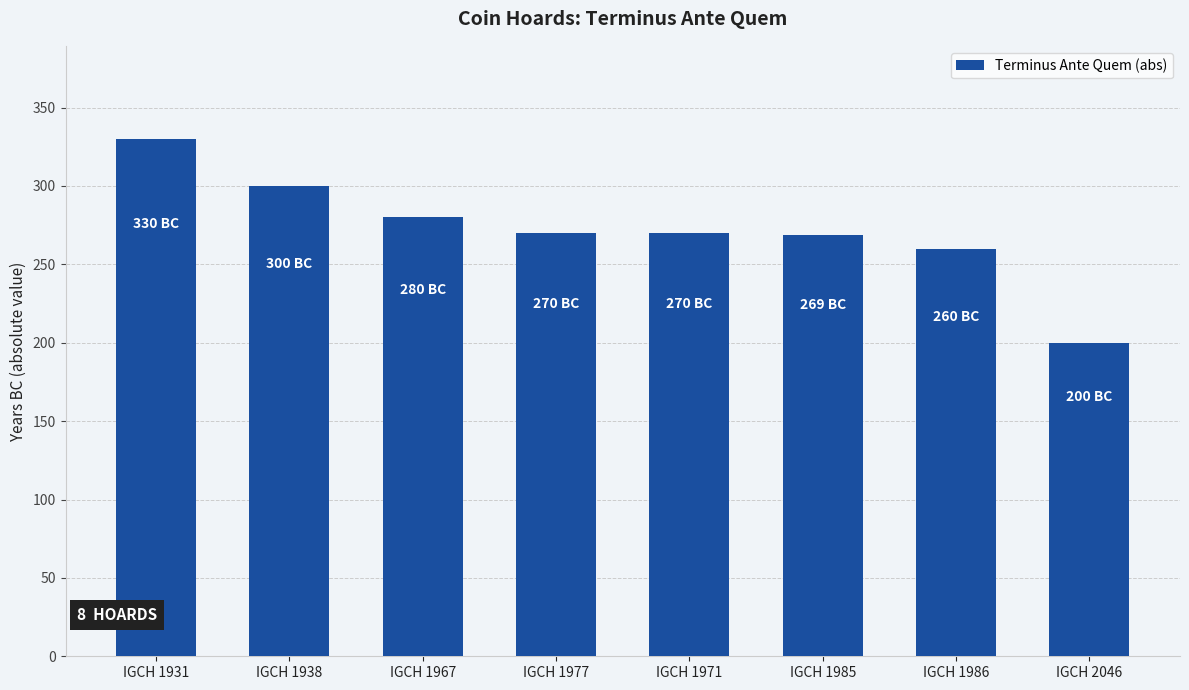

What is the average value?

272